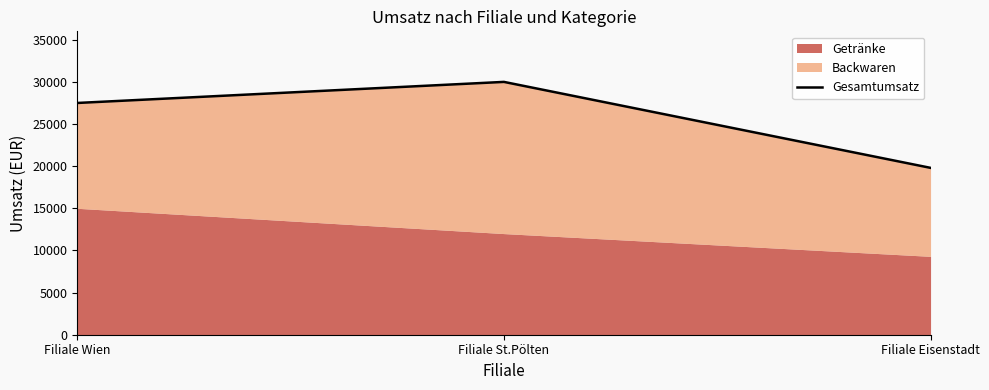

What is the value of the 3rd point from the left?

19800